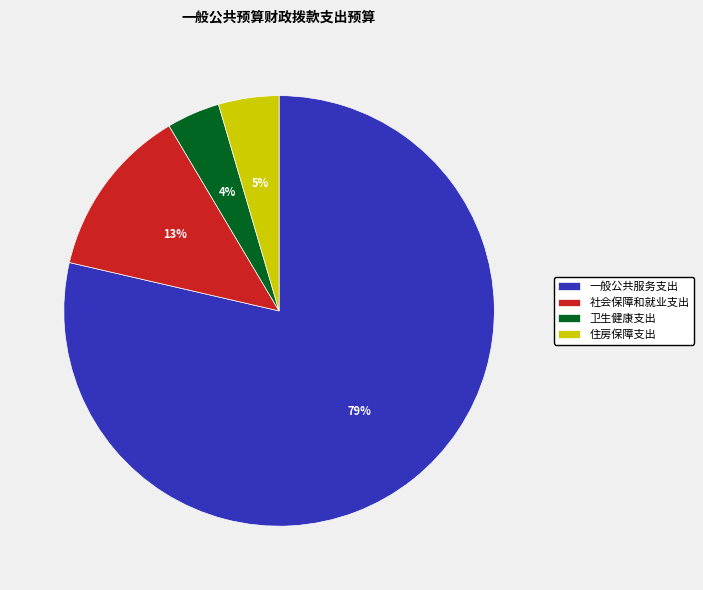

What percentage is the 住房保障支出 slice, to the nearest percent?

5%